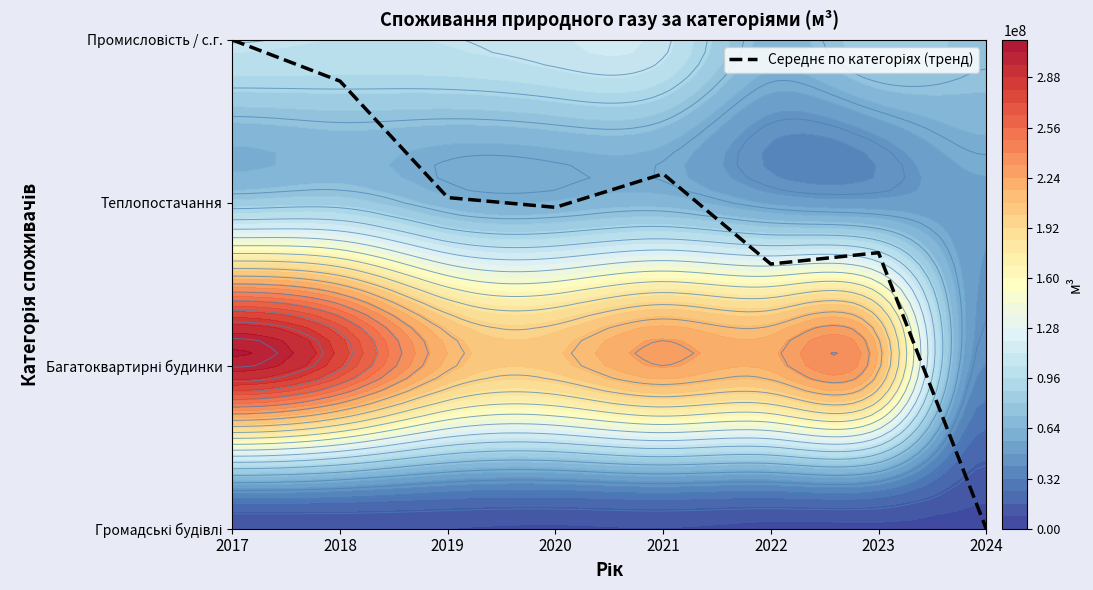

How many distinct data groups are displayed?

1